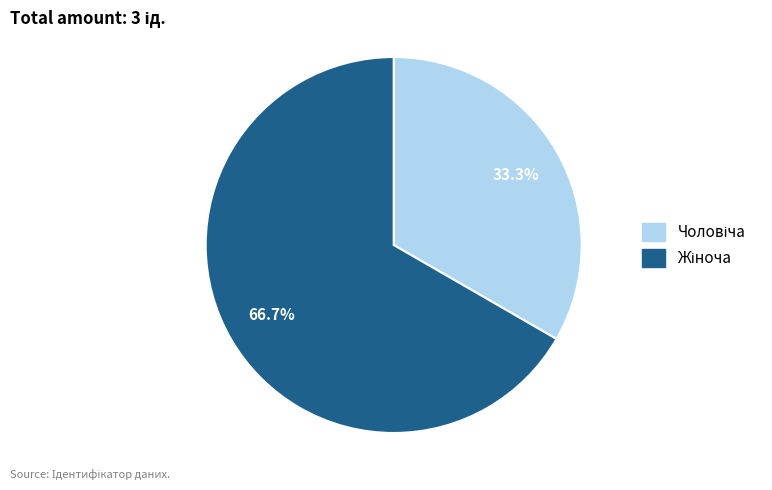

Is there any slice that represents more than half of the pie?

Yes